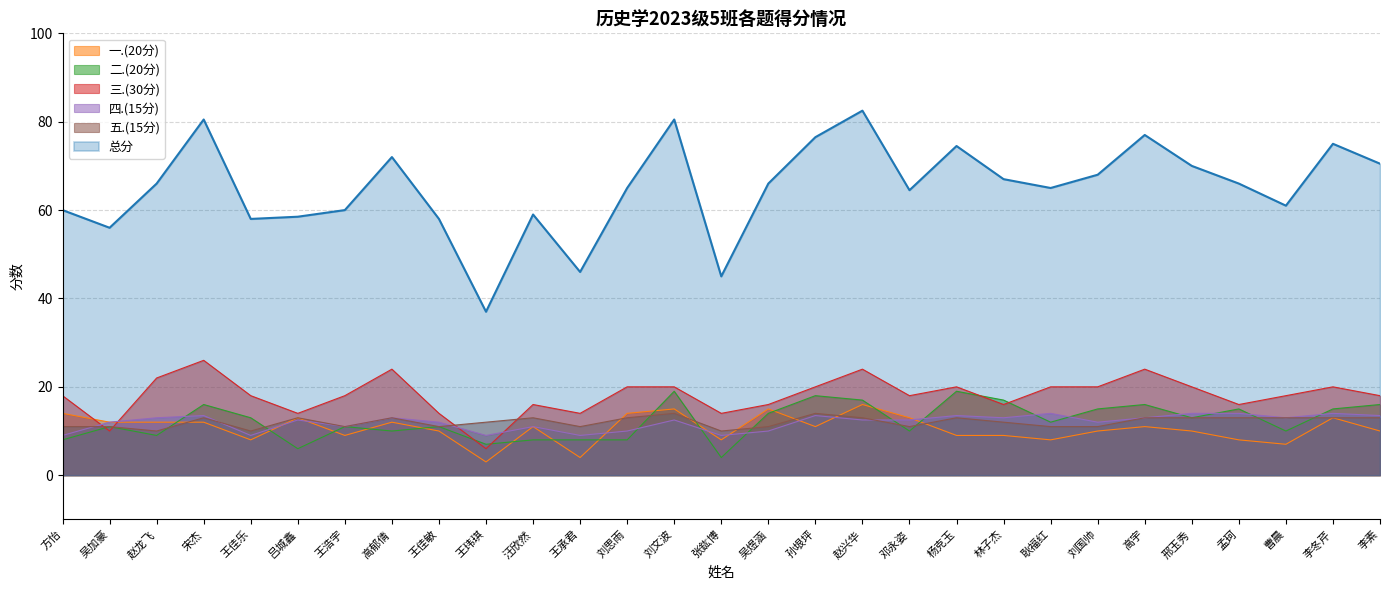

The 四.(15分) series shows 5.7 at 李素. True or false?

False